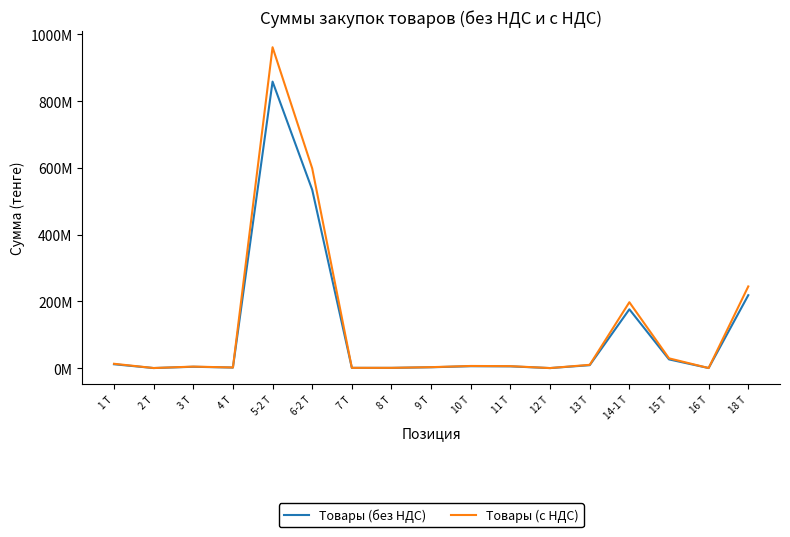

True or false: Товары (с НДС) has more than 1 points higher than both neighbors.

True